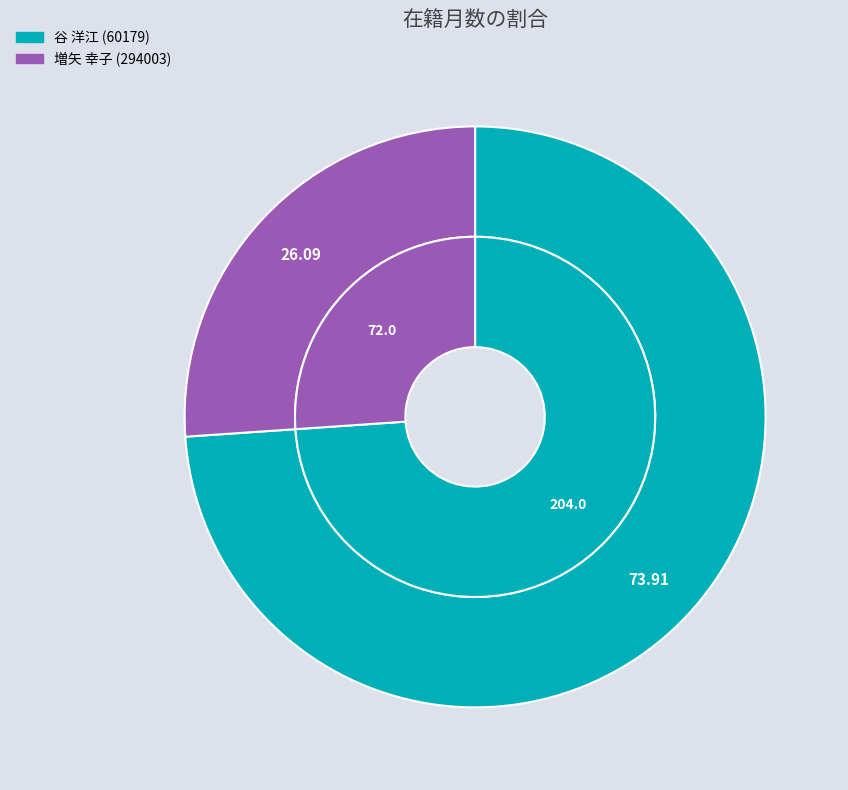

What percentage is the 増矢 幸子 (294003) slice, to the nearest percent?

26%